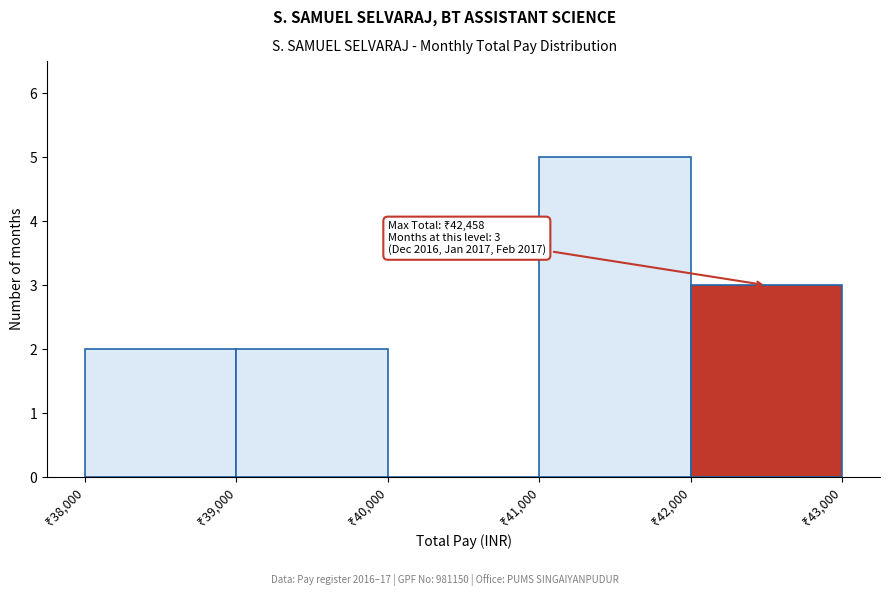

Which range on the x-axis has the tallest bar?

41000 to 42000